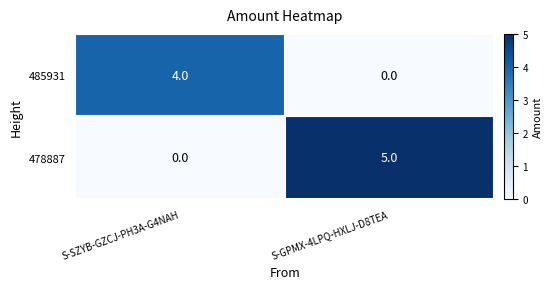

At S-SZYB-GZCJ-PH3A-G4NAH, list the series in order from largest to smallest.

485931, 478887